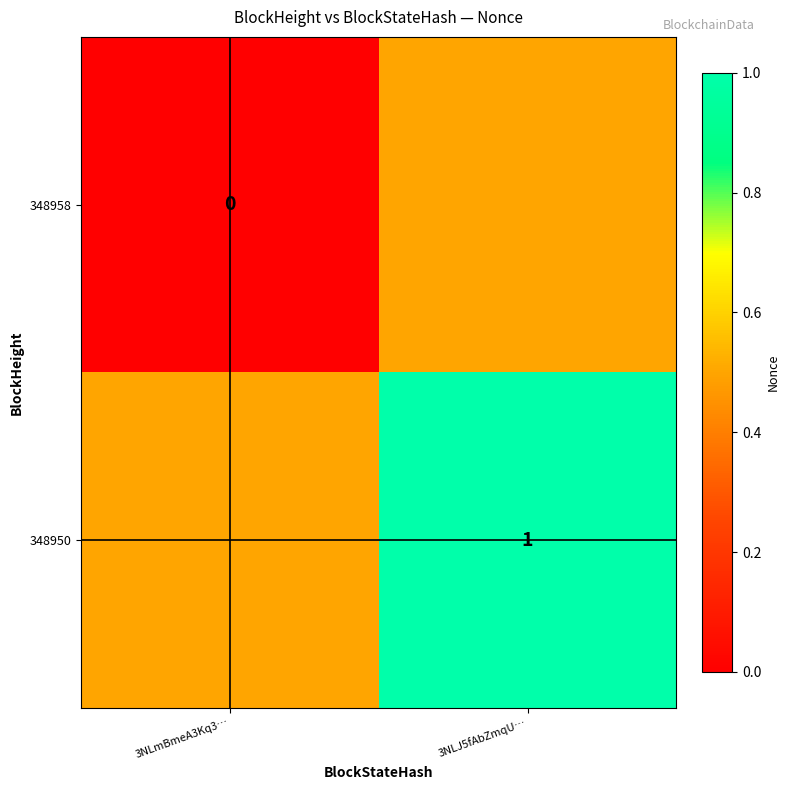

What is the total value across all series at 3NLJ5fAbZmqU…?

1.5